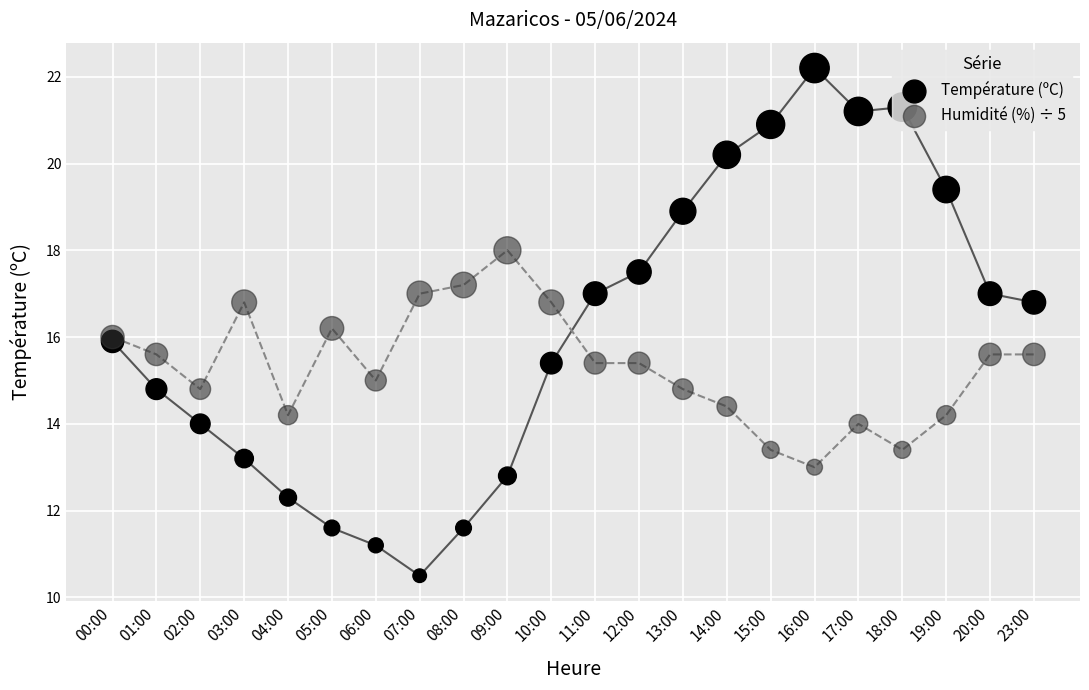

Which series has the largest total across all categories?

Température (ºC)